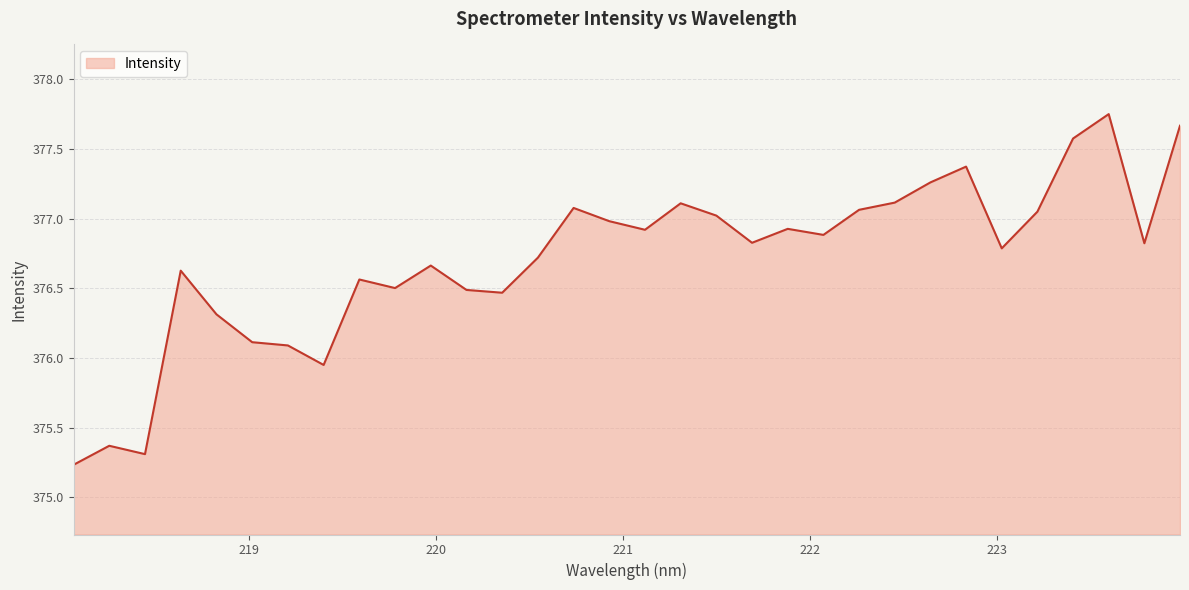

What is the smallest value displayed?

375.2